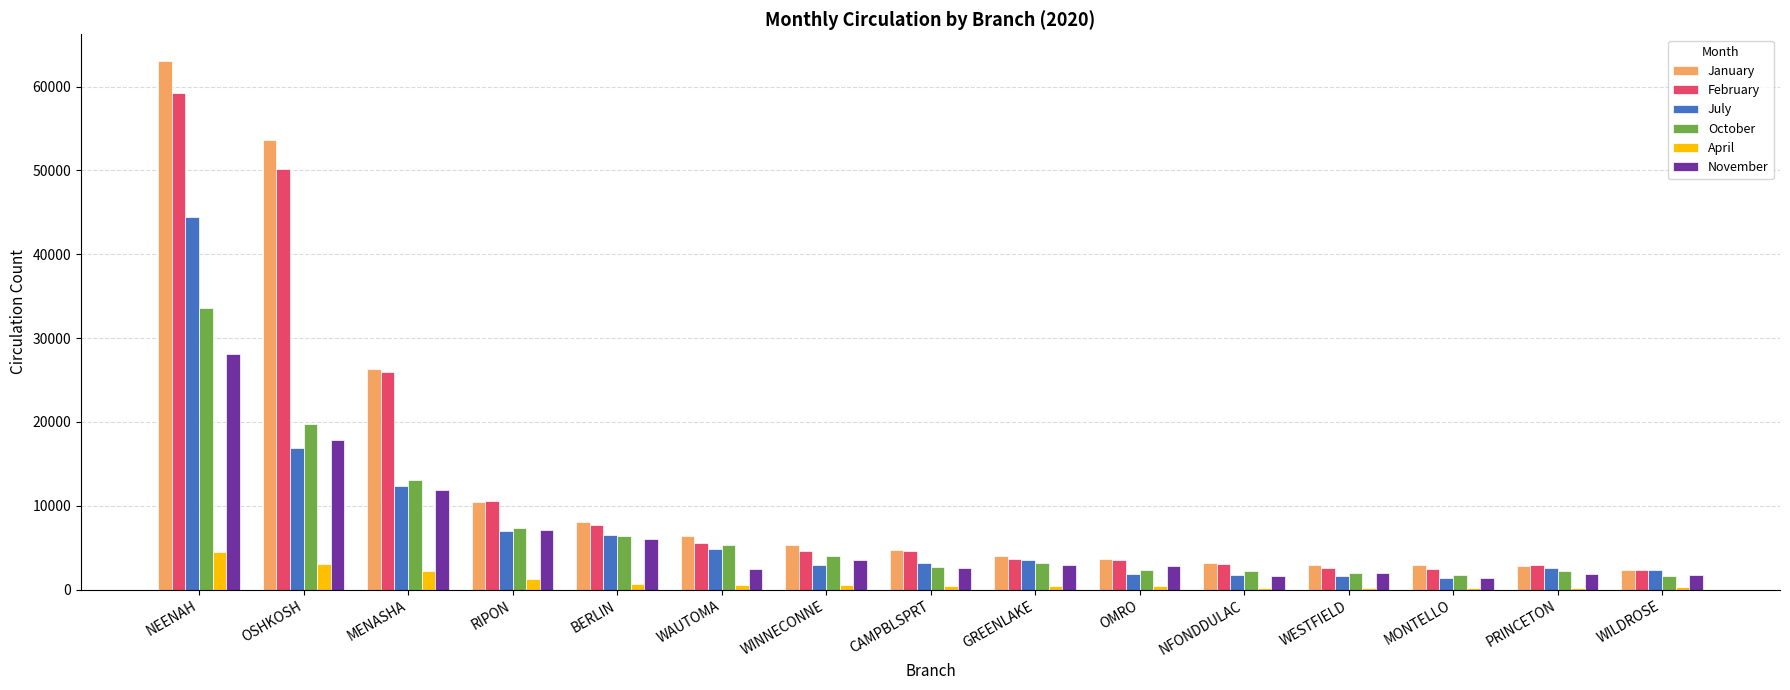

How many groups of bars are there?

15